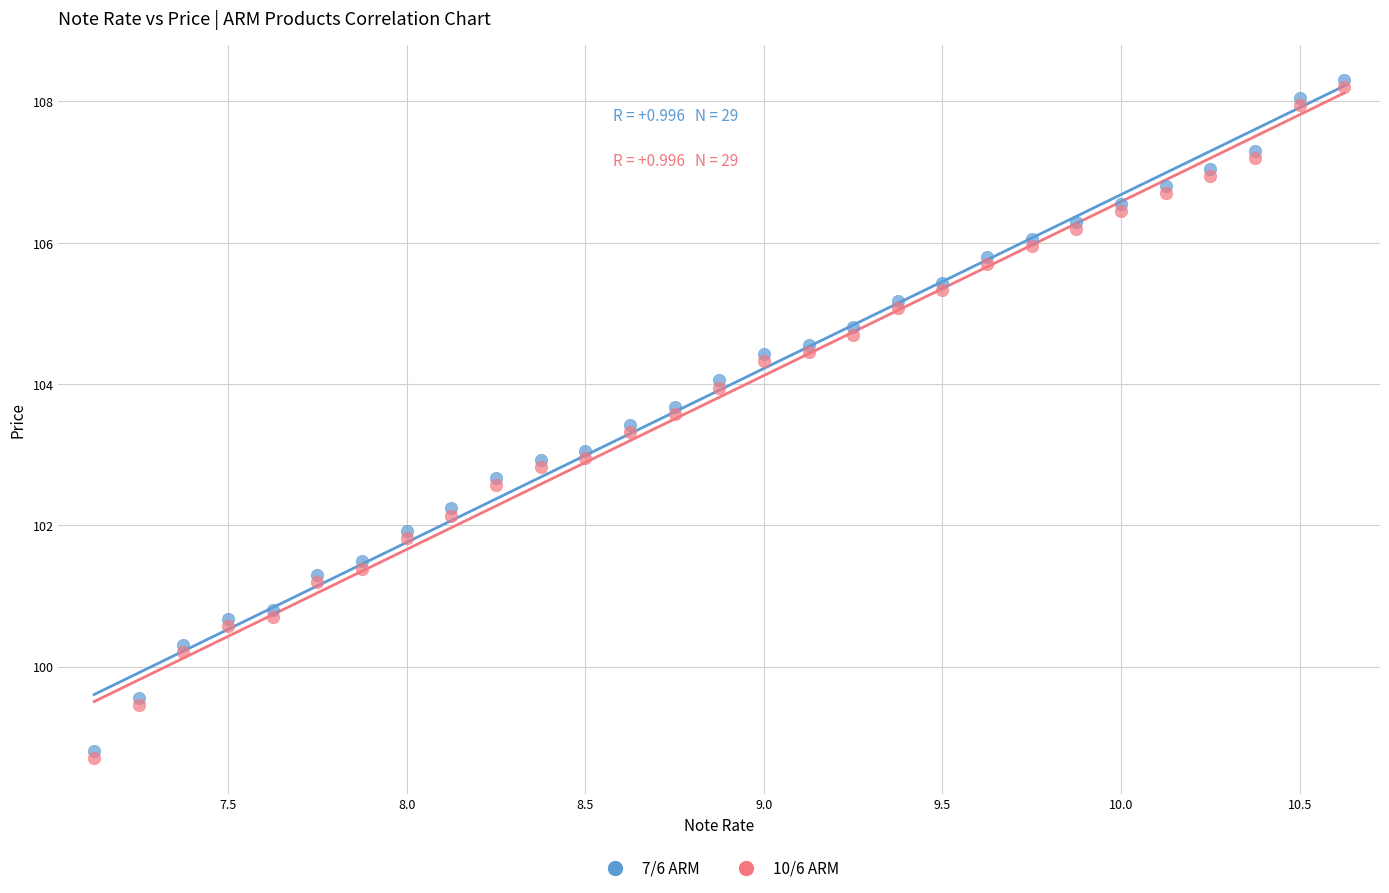

What are all the series names shown in the legend?

7/6 ARM, 10/6 ARM